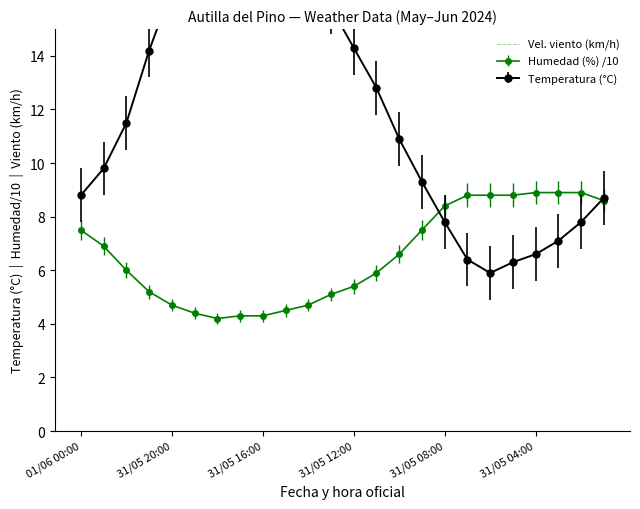

Does the chart have visible grid lines?

No